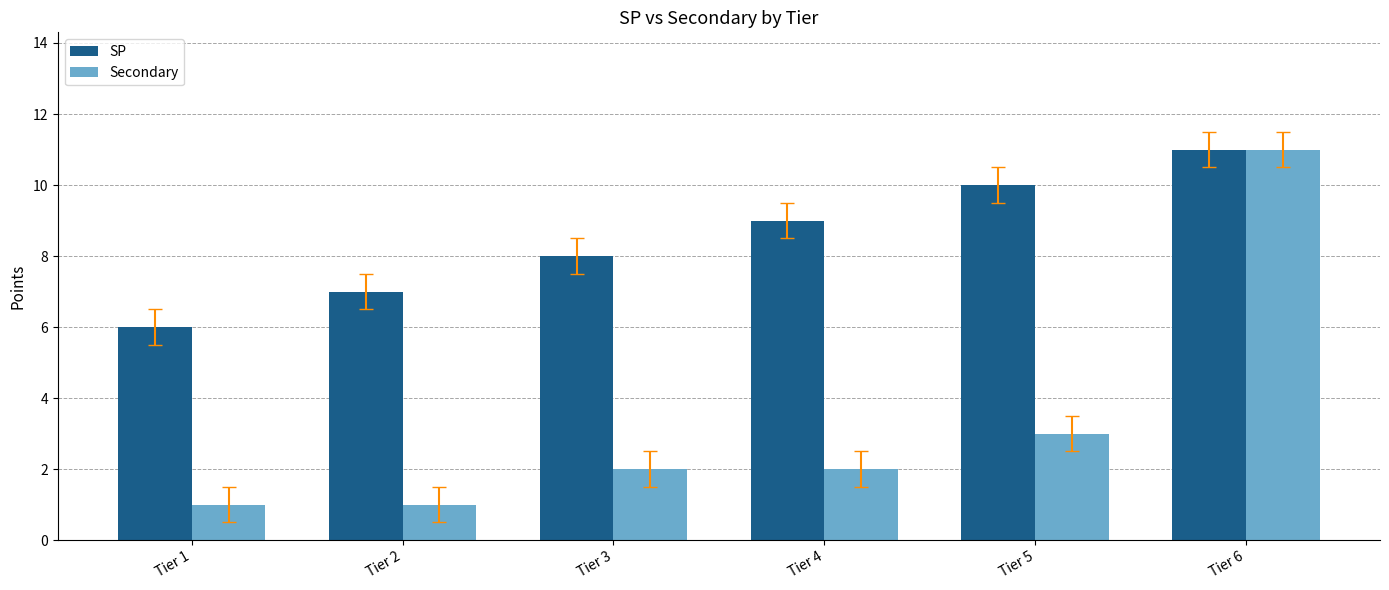

At which label does SP reach its peak?

Tier 6